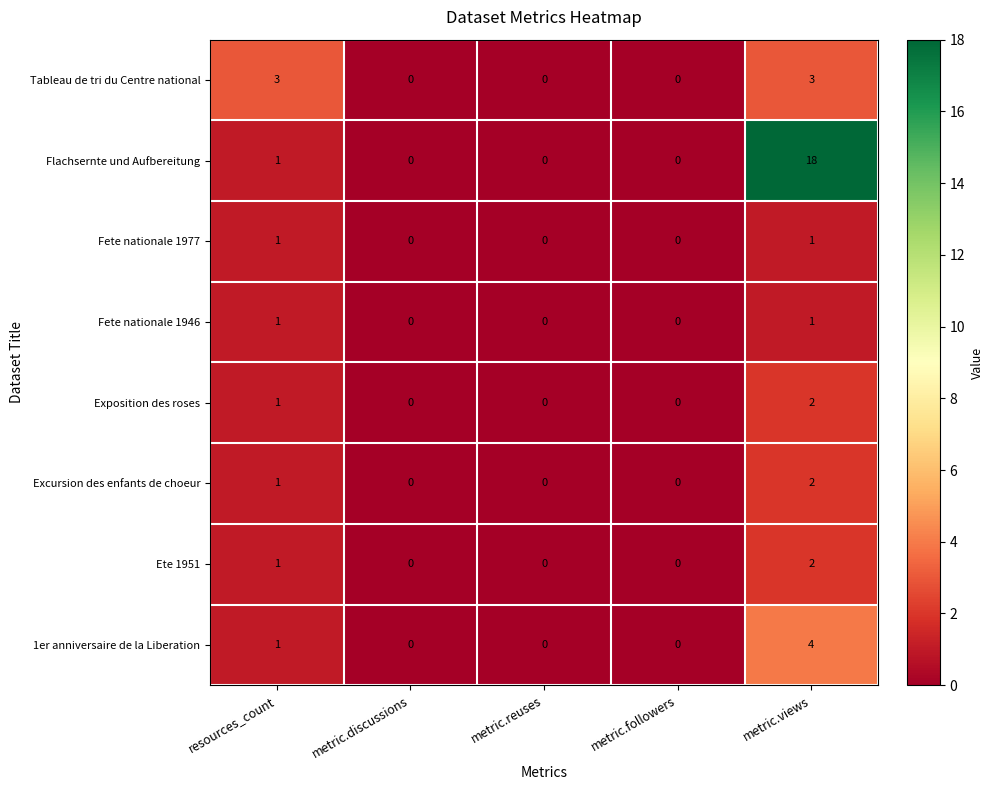

At how many categories does at least one series exceed 11?

1